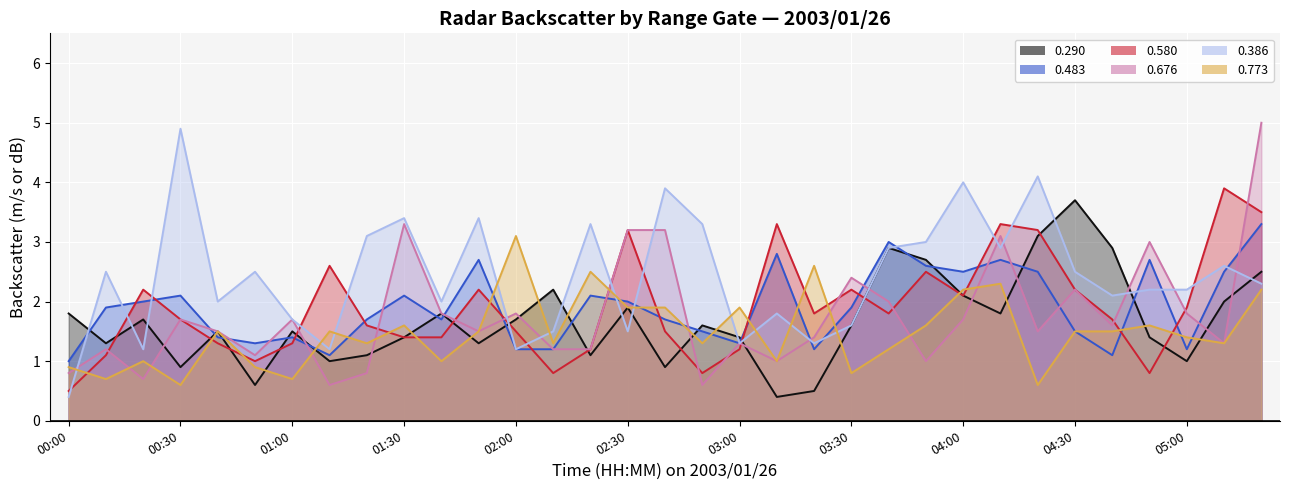

Reading left to right, extract all data points from this chart.

0.290: 1.8	1.3	1.7	0.9	1.5	0.6	1.5	1.0	1.1	1.4	1.8	1.3	1.7	2.2	1.1	1.9	0.9	1.6	1.4	0.4	0.5	1.6	2.9	2.7	2.1	1.8	3.1	3.7	2.9	1.4	1.0	2.0	2.5
0.483: 1.0	1.9	2.0	2.1	1.4	1.3	1.4	1.1	1.7	2.1	1.7	2.7	1.2	1.2	2.1	2.0	1.7	1.5	1.3	2.8	1.2	1.9	3.0	2.6	2.5	2.7	2.5	1.5	1.1	2.7	1.2	2.5	3.3
0.580: 0.5	1.1	2.2	1.7	1.3	1.0	1.3	2.6	1.6	1.4	1.4	2.2	1.5	0.8	1.2	3.2	1.5	0.8	1.2	3.3	1.8	2.2	1.8	2.5	2.1	3.3	3.2	2.2	1.7	0.8	1.9	3.9	3.5
0.676: 0.8	1.2	0.7	1.7	1.5	1.1	1.7	0.6	0.8	3.3	1.8	1.5	1.8	1.2	1.2	3.2	3.2	0.6	1.3	1.0	1.4	2.4	2.0	1.0	1.7	3.1	1.5	2.2	1.6	3.0	1.8	1.3	5.0
0.386: 0.4	2.5	1.2	4.9	2.0	2.5	1.7	1.2	3.1	3.4	2.0	3.4	1.2	1.5	3.3	1.5	3.9	3.3	1.3	1.8	1.3	1.6	2.9	3.0	4.0	2.9	4.1	2.5	2.1	2.2	2.2	2.6	2.3
0.773: 0.9	0.7	1.0	0.6	1.5	0.9	0.7	1.5	1.3	1.6	1.0	1.5	3.1	1.3	2.5	1.9	1.9	1.3	1.9	1.0	2.6	0.8	1.2	1.6	2.2	2.3	0.6	1.5	1.5	1.6	1.4	1.3	2.2